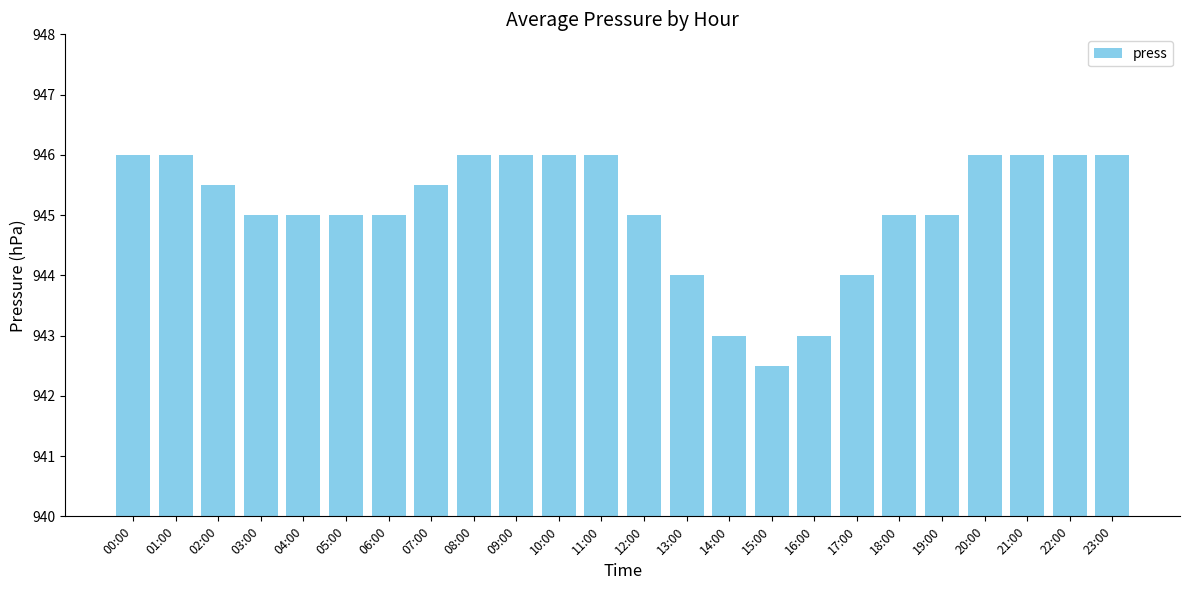

The chart shows a value of 1611.8 at 18:00. True or false?

False